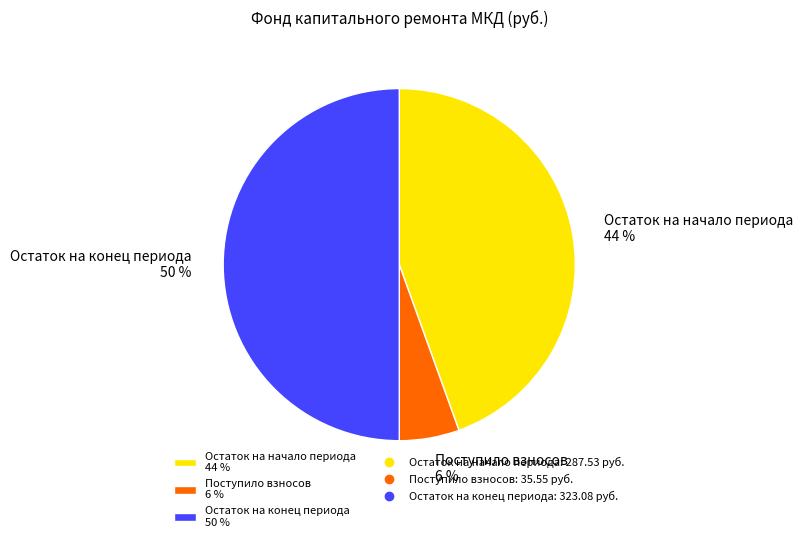

To the nearest percent, what is the average slice percentage?

33%